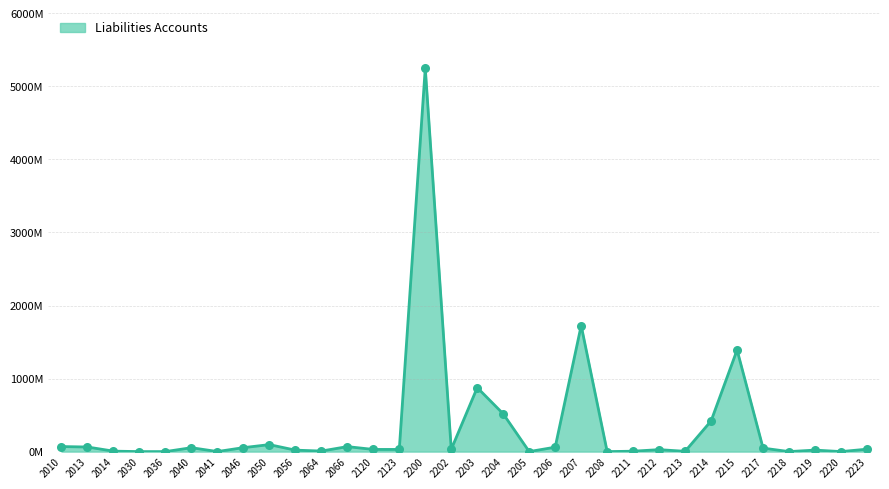

What is the change in value from 2010 to 2030?

-69160392